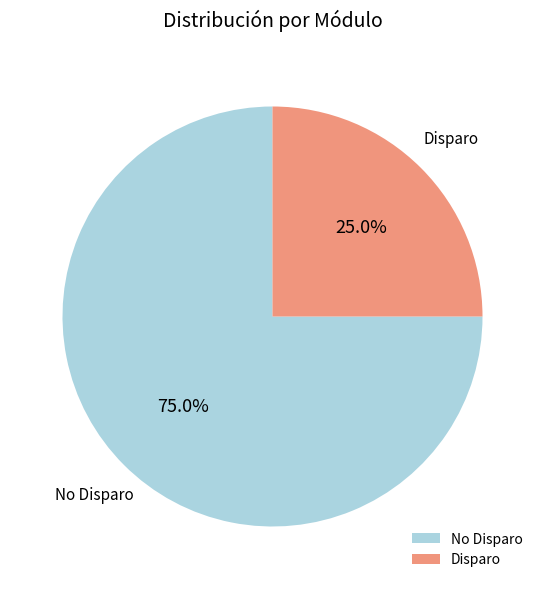

How much of the chart is everything except No Disparo?

25.0%